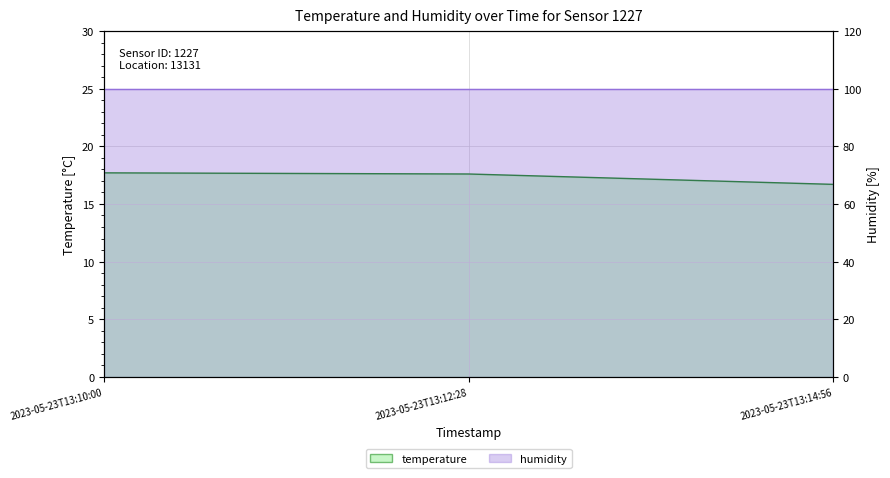

List the labels in order of value, largest first.

2023-05-23T13:10:00, 2023-05-23T13:12:28, 2023-05-23T13:14:56